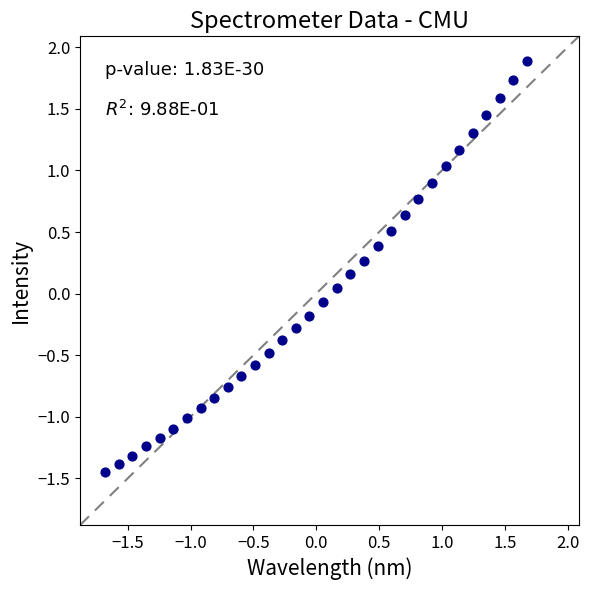

What is the range of X values (max minus min)?

3.4